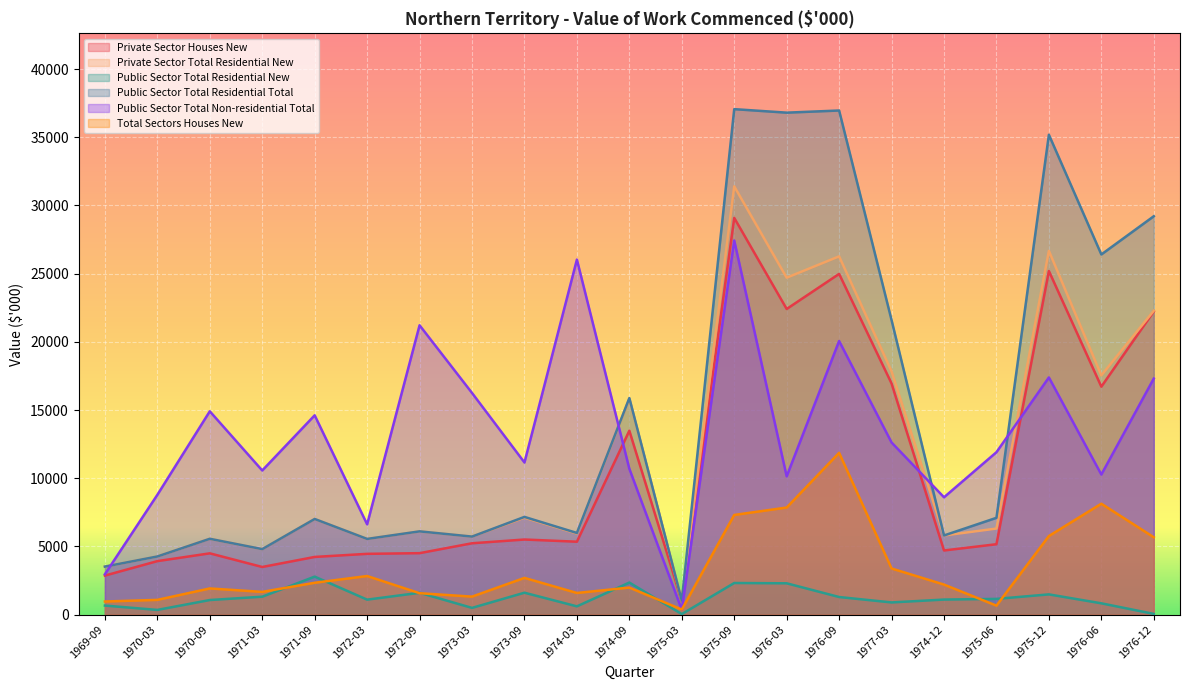

What is the value of the Private Sector Total Residential New point at the 8th from the left?

5718